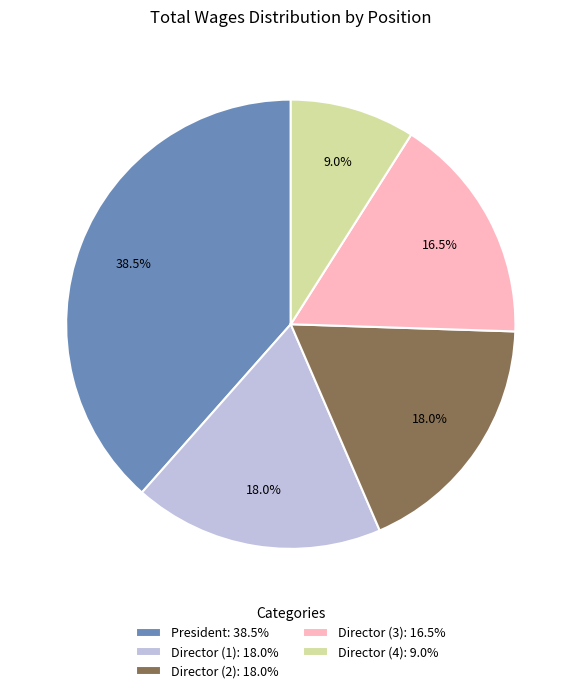

Count the number of slices in the pie.

5